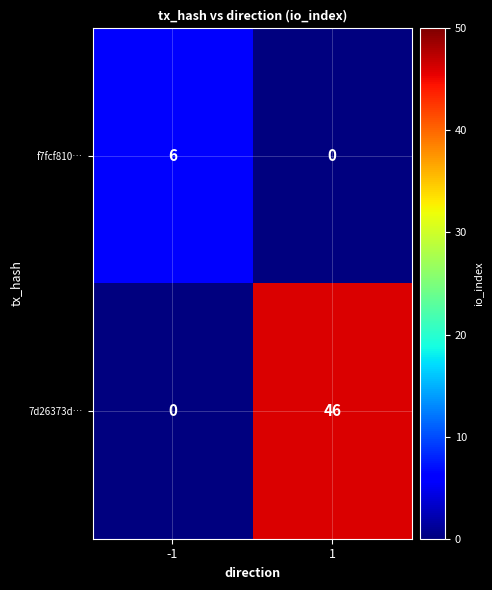

What is the maximum value for 7d26373d…?

46